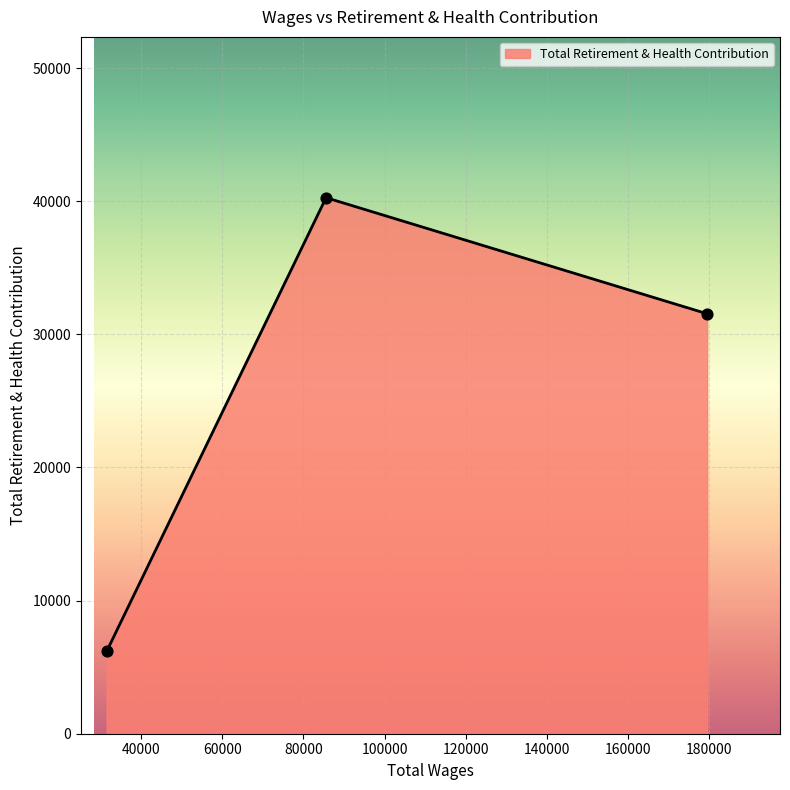

What is the sum of all values?

77993